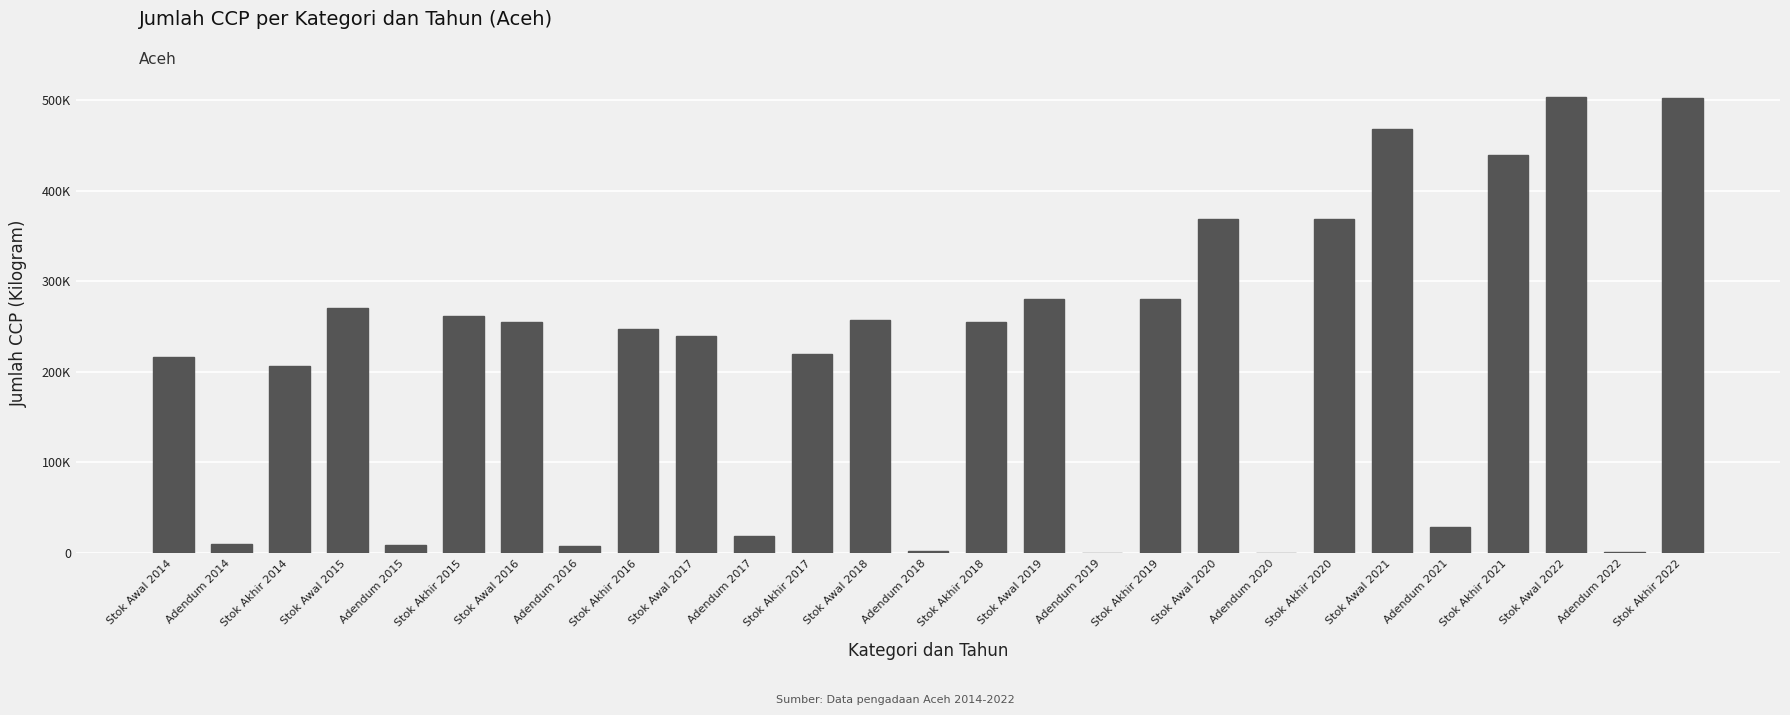

Between Stok Awal 2016 and Adendum 2019, which is larger?

Stok Awal 2016